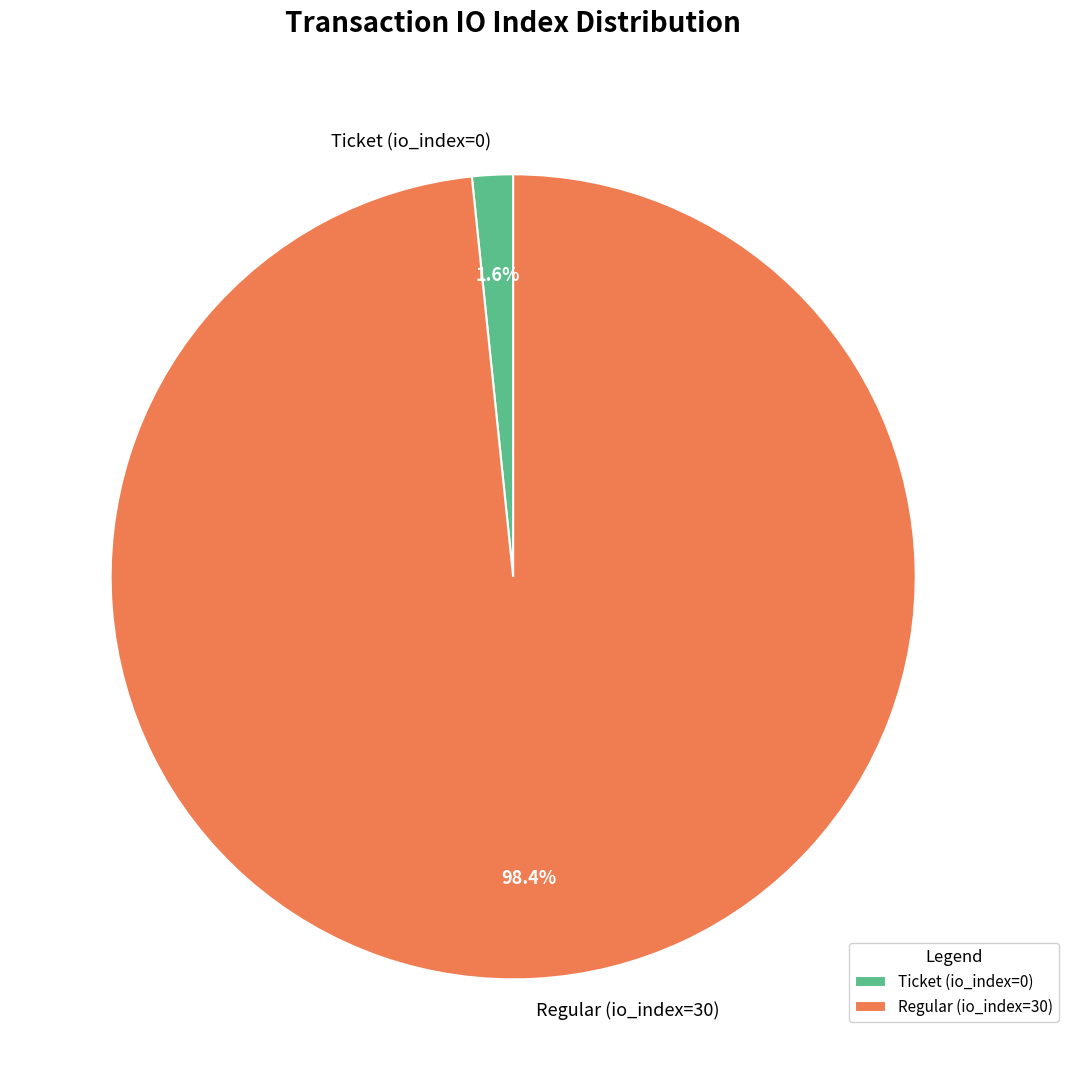

To the nearest percent, what is the difference between the largest and smallest slice percentages?

97%